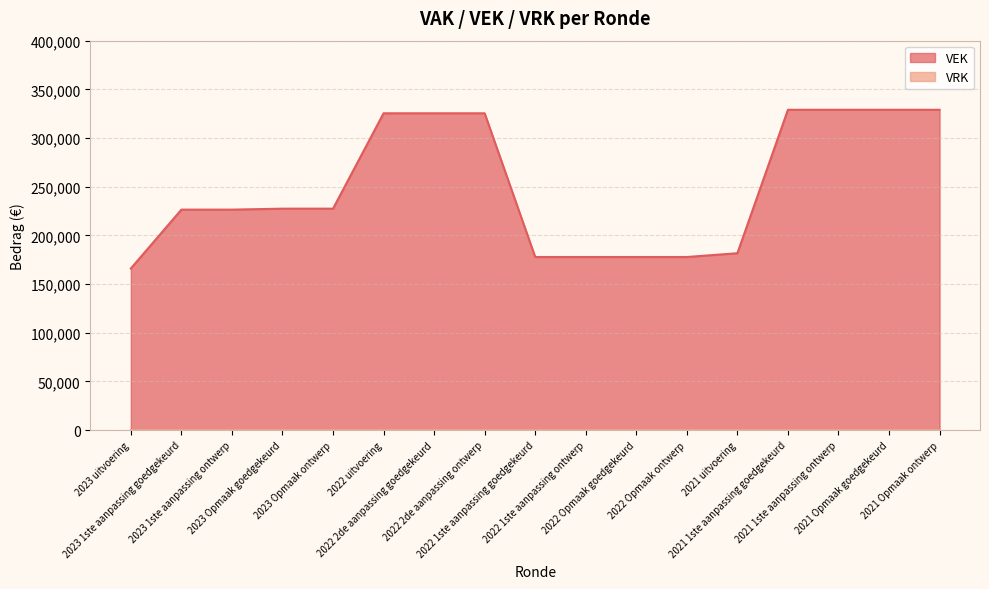

Which series has the widest spread of values?

VEK